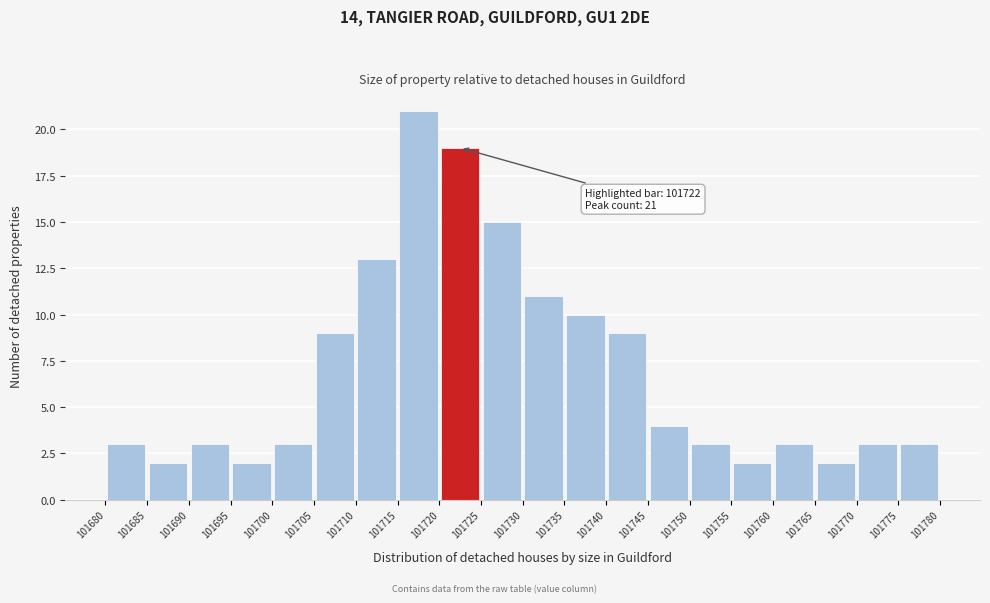

Which range on the x-axis has the tallest bar?

101715 to 101720